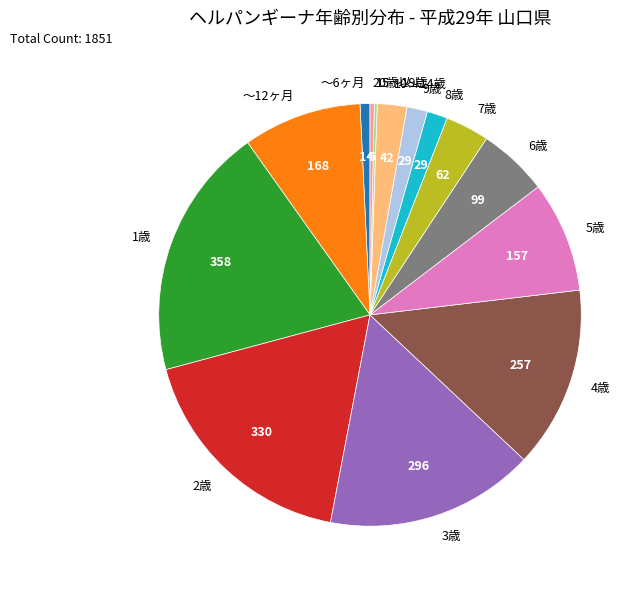

Which category has the biggest portion of the pie?

1歳